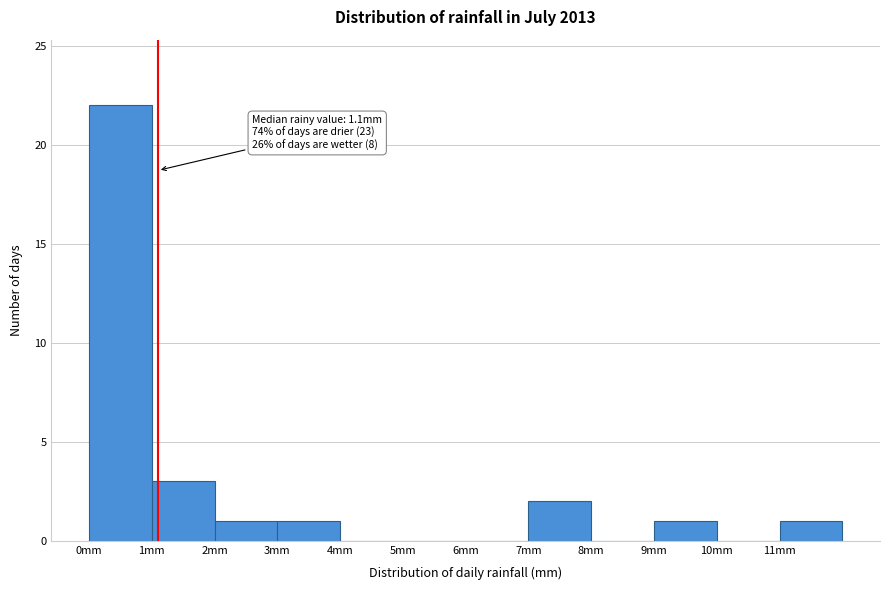

Over which range of the x-axis is the bar tallest?

0 to 1